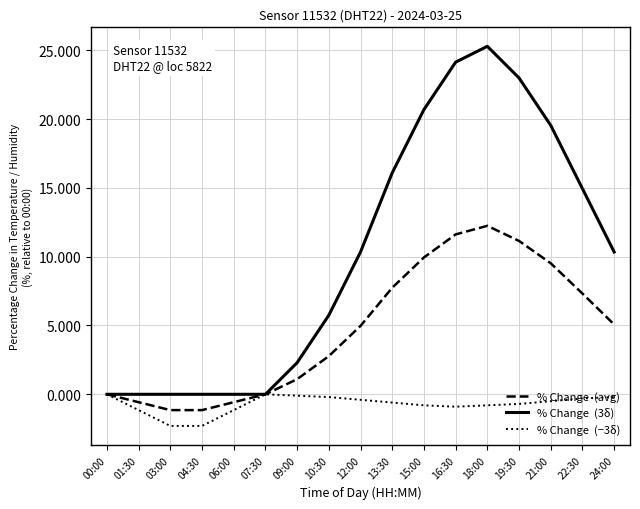

What is the spread (max minus min) of values at 16:30?

25.0